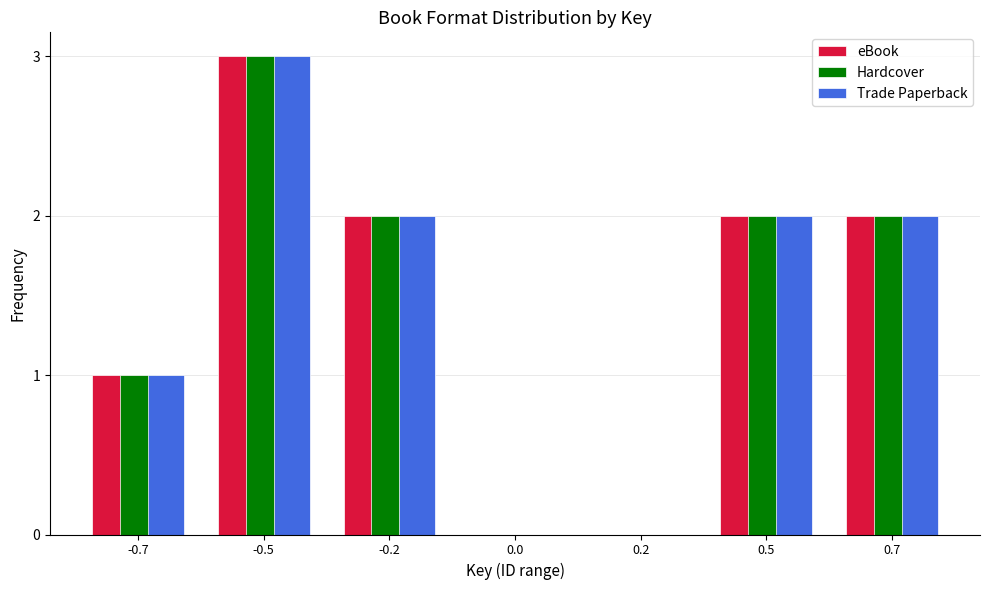

Reading left to right, what are all the values shown in this chart?

eBook: -0.7=1	-0.5=3	-0.2=2	0.0=0	0.2=0	0.5=2	0.7=2
Hardcover: -0.7=1	-0.5=3	-0.2=2	0.0=0	0.2=0	0.5=2	0.7=2
Trade Paperback: -0.7=1	-0.5=3	-0.2=2	0.0=0	0.2=0	0.5=2	0.7=2